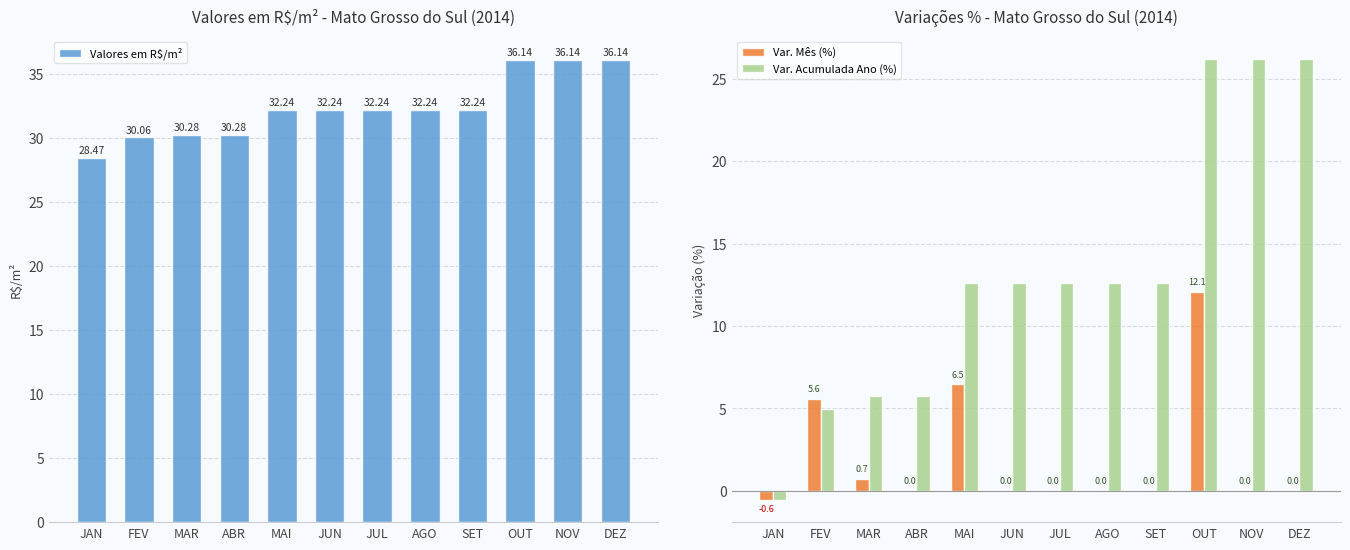

What is the total value across all series at JAN?

27.4